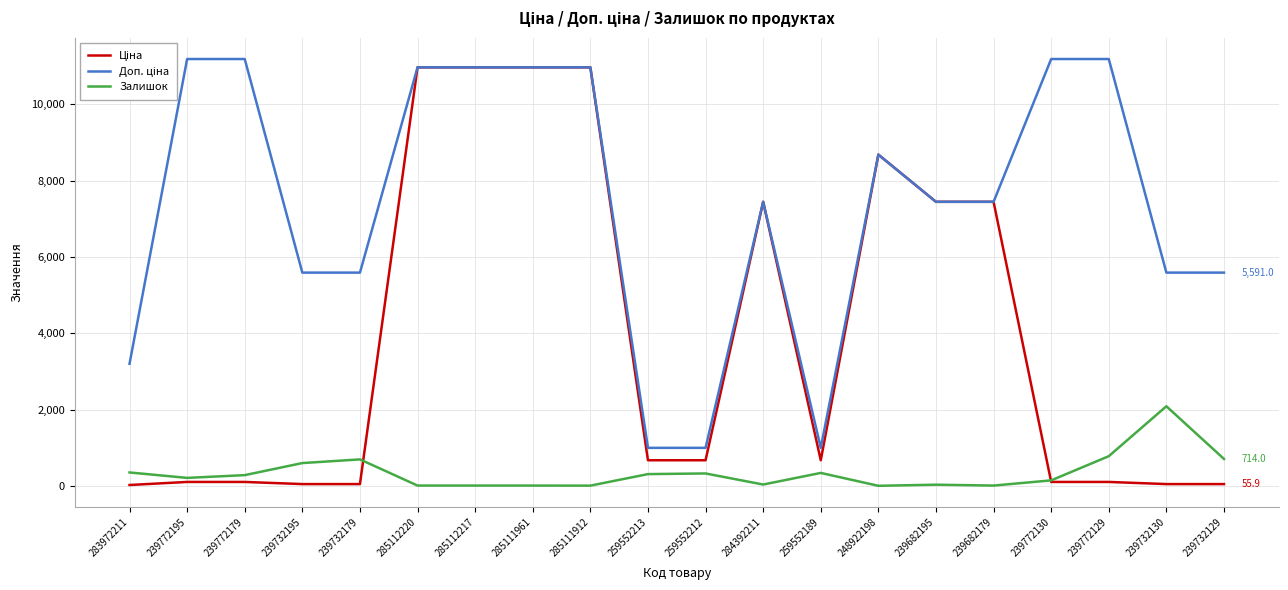

What is the difference between the highest and lowest values at 259552189?

656.1